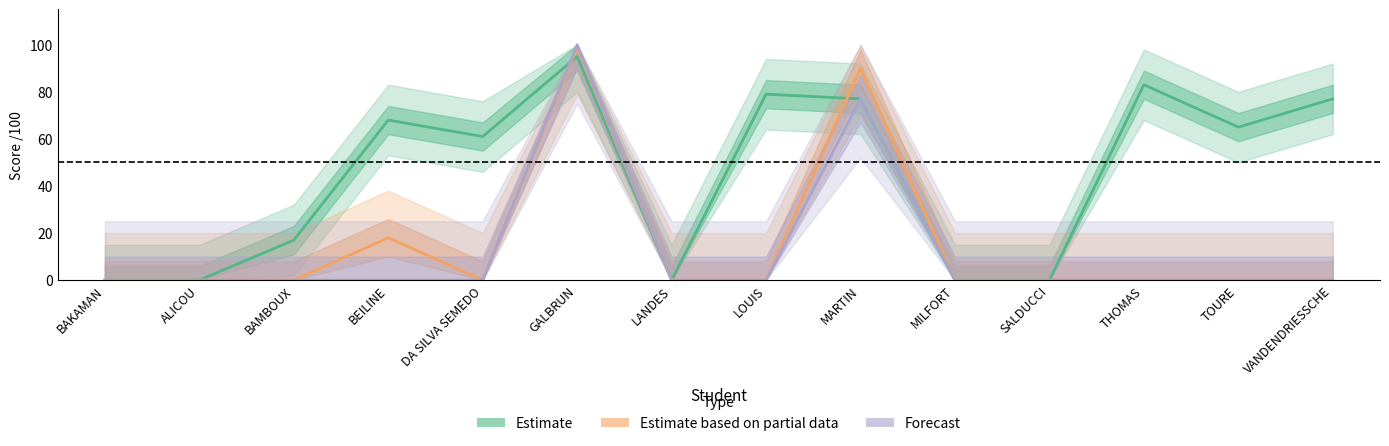

Between which two adjacent categories do Accompanying Someone (Partial) and Daycare Centre (Estimate) first intersect?

DA SILVA SEMEDO and GALBRUN